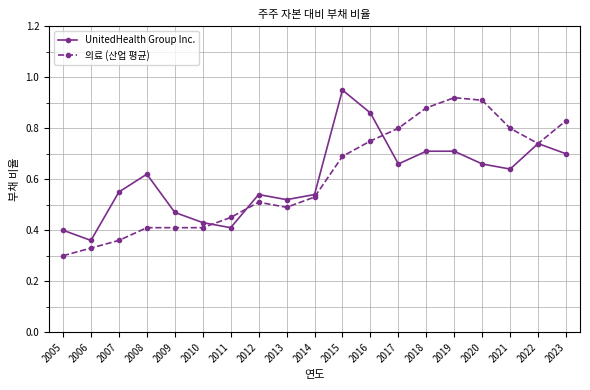

The value of 의료 (산업 평균) at 2010 is 0.4. True or false?

True